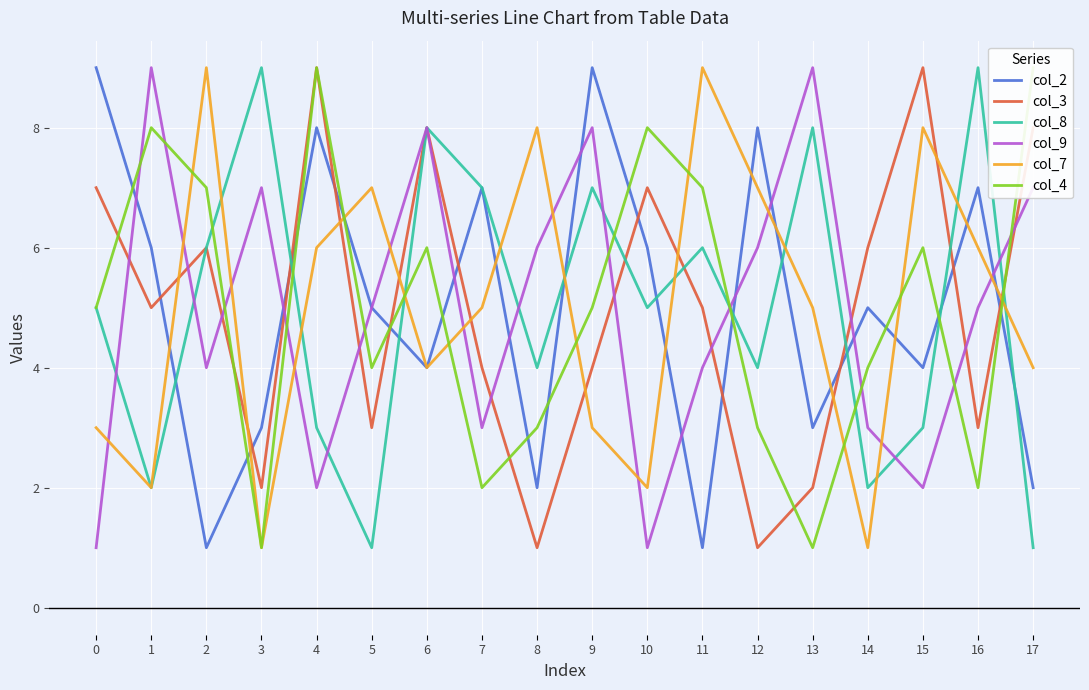

What is the sum of all col_7 values?

90